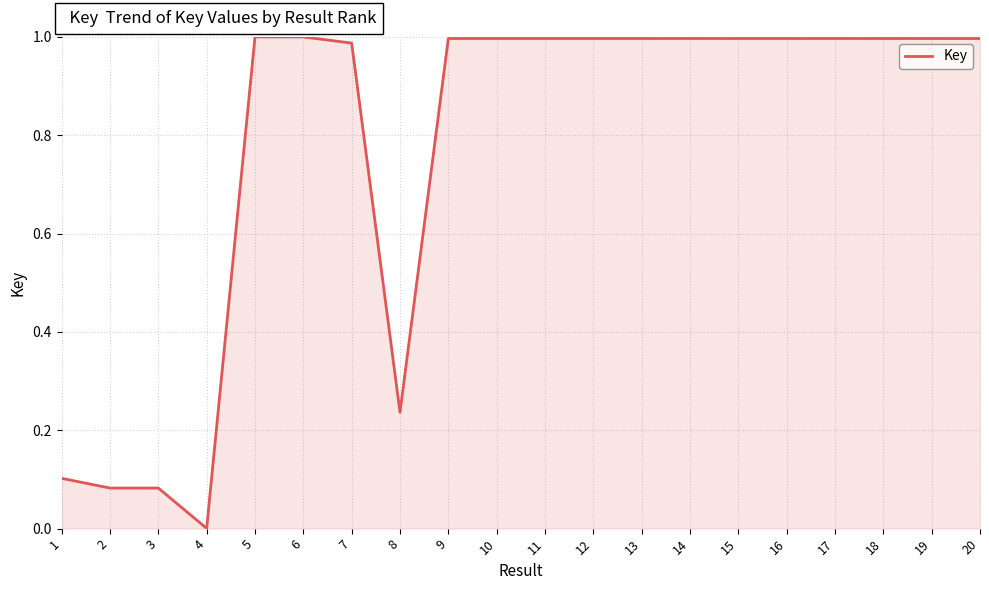

Is it true that the value at 4 is 0.0?

True